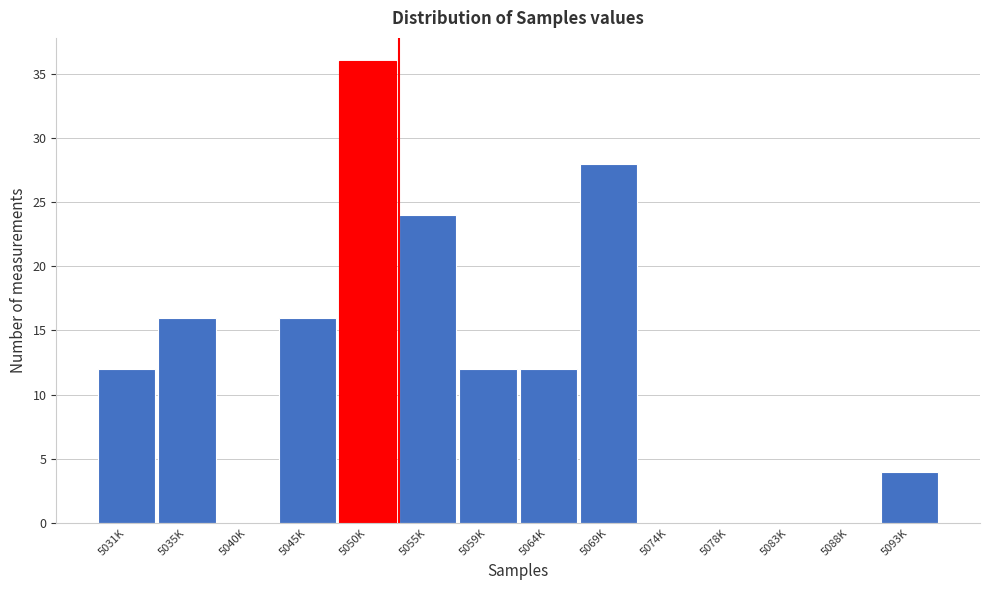

Reading left to right, extract all data points from this chart.

5031K=12	5035K=16	5040K=0	5045K=16	5050K=36	5055K=24	5059K=12	5064K=12	5069K=28	5074K=0	5078K=0	5083K=0	5088K=0	5093K=4